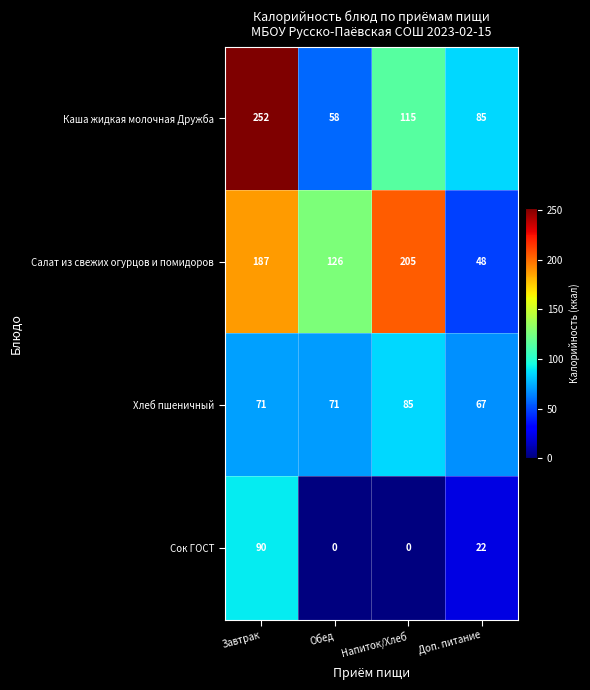

Which series changed the most between Обед and Напиток/Хлеб?

Салат из свежих огурцов и помидоров